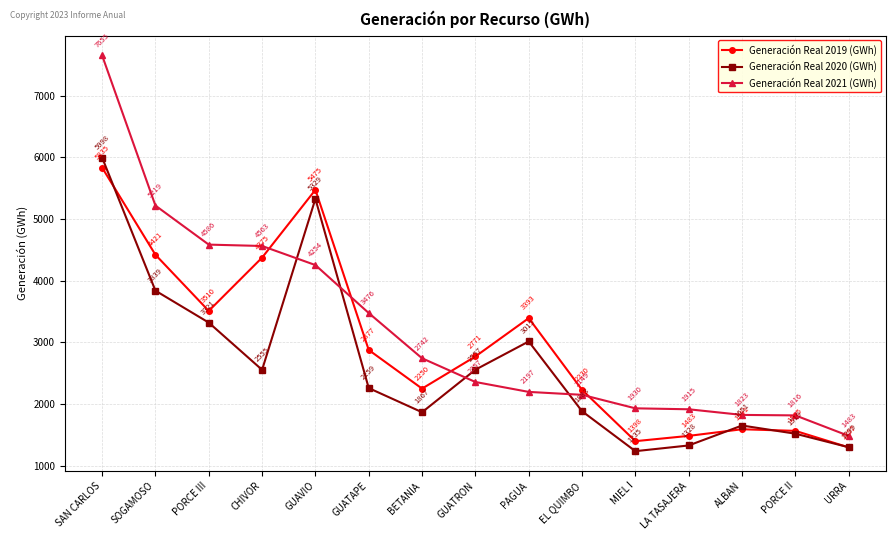

What are all the series names shown in the legend?

Generación Real 2019 (GWh), Generación Real 2020 (GWh), Generación Real 2021 (GWh)